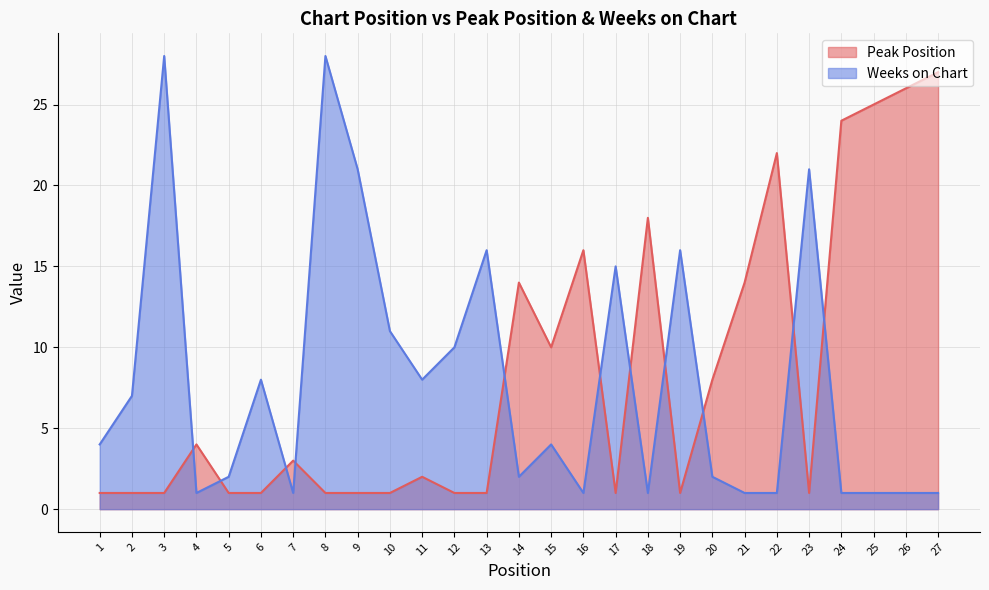

The value of Weeks on Chart at 16 is 1. True or false?

True